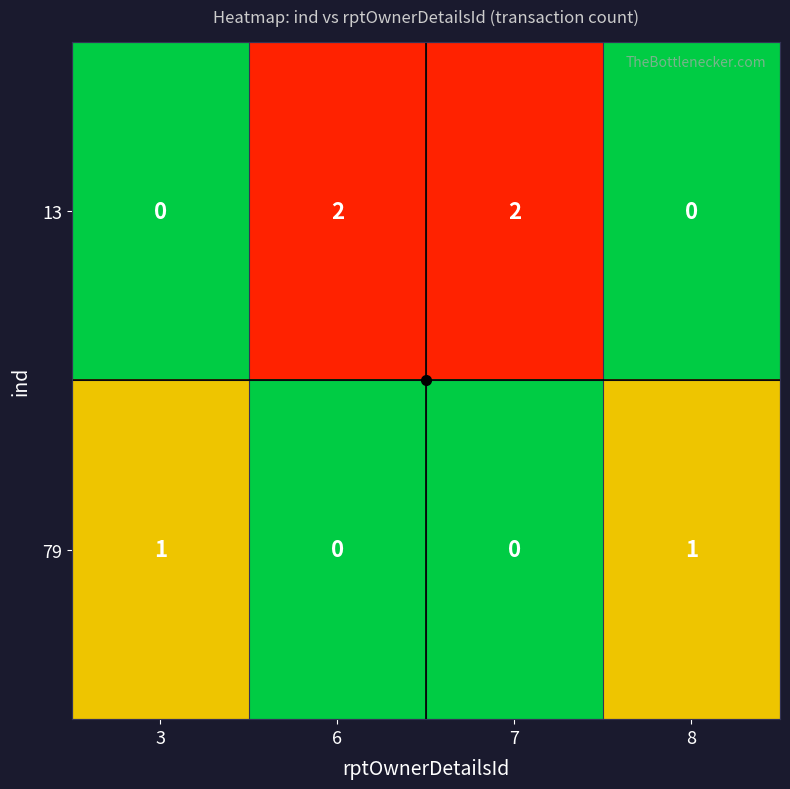

Which series has the largest range (max minus min)?

13